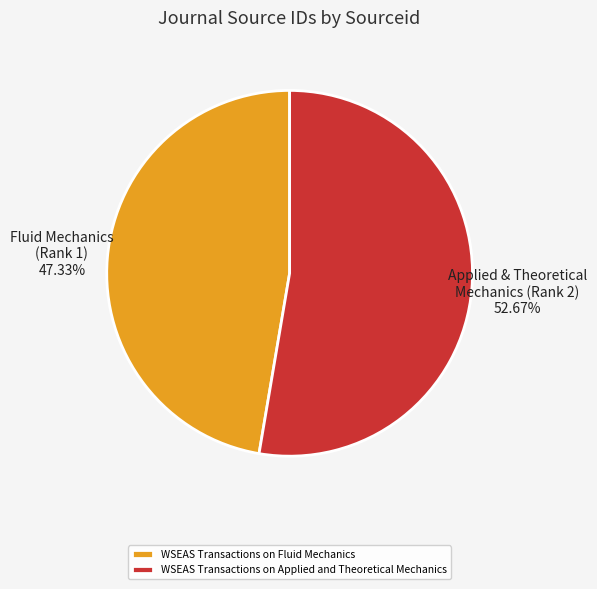

Does any single category account for the majority?

Yes